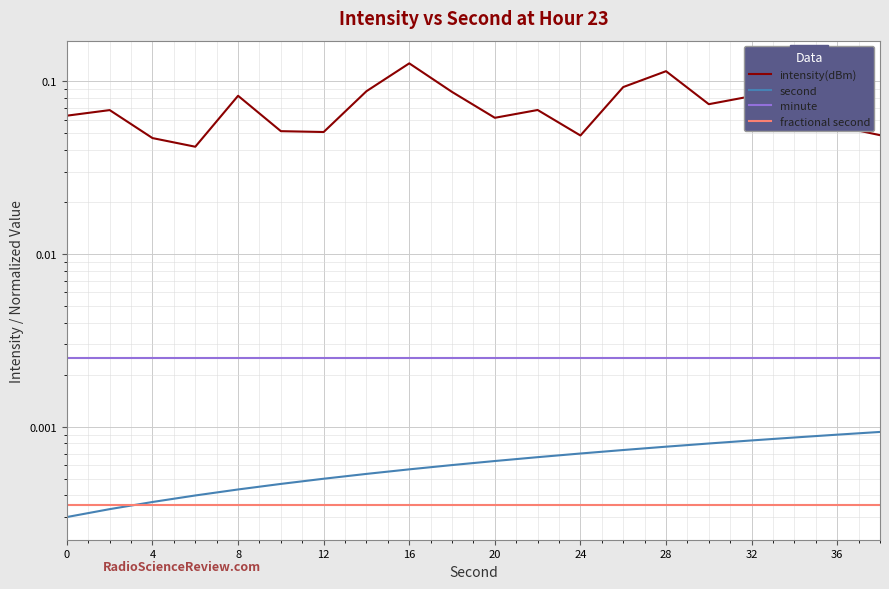

Between 14 and 15, which series saw the biggest shift?

intensity(dBm)